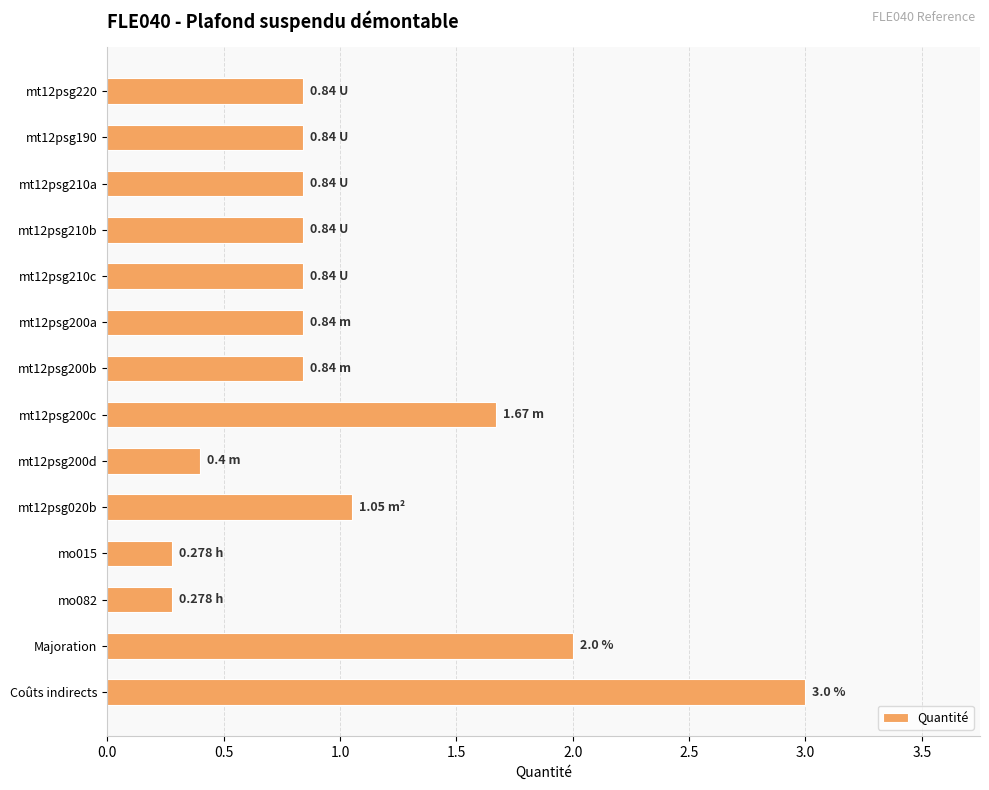

What is the difference between the maximum and minimum values?

2.7